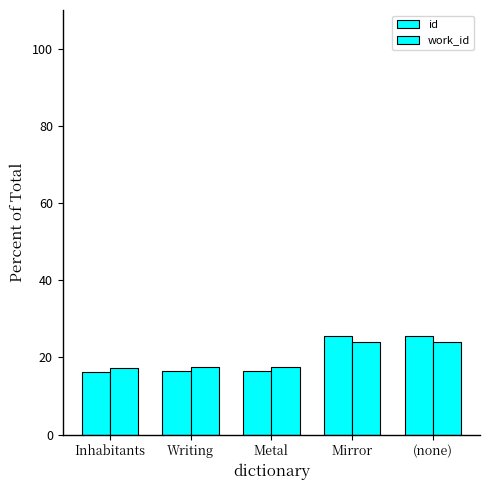

What is the difference between the maximum and second lowest values in the work_id series?

6.4